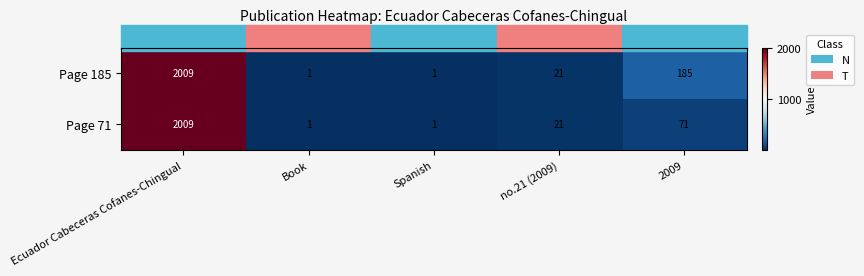

Which series changed the most between Ecuador Cabeceras Cofanes-Chingual and 2009?

Page 71